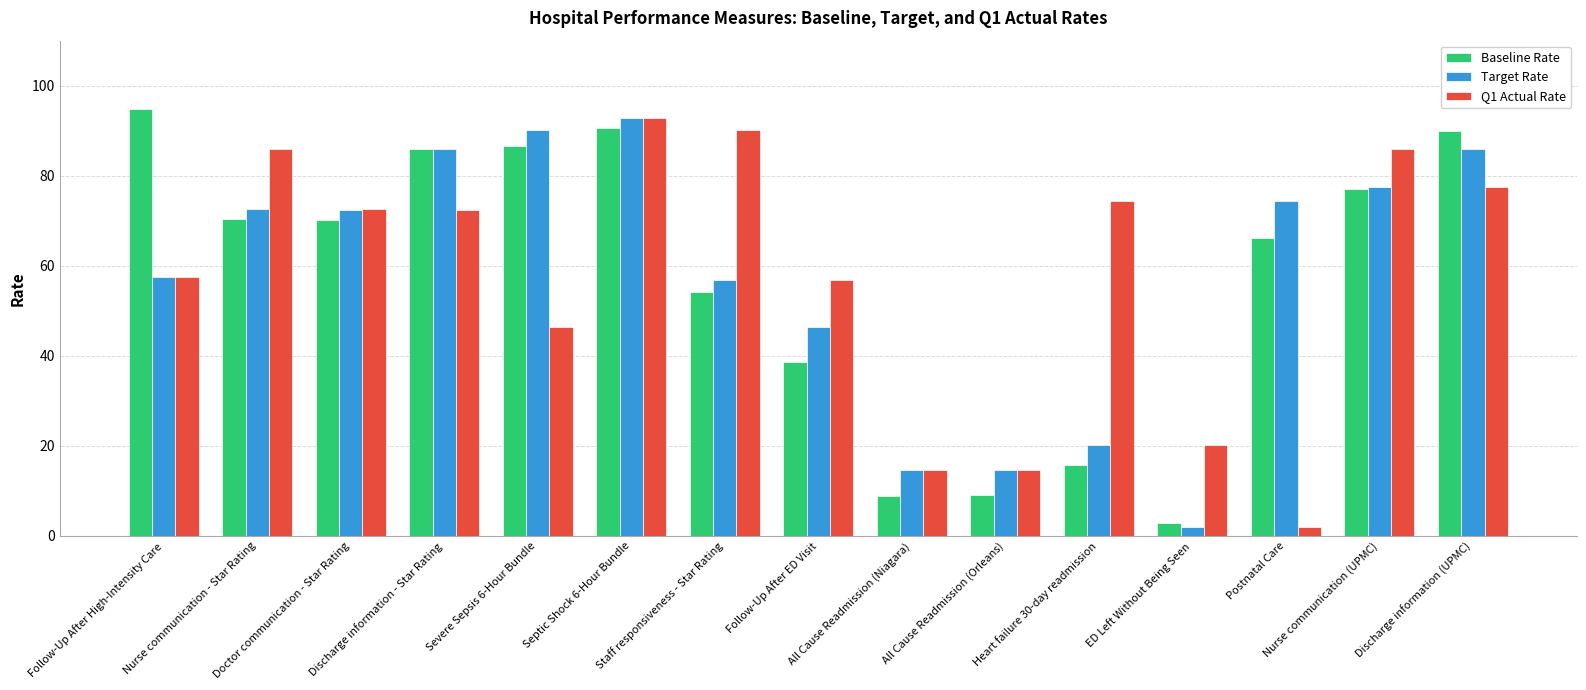

What is the average value of the Baseline Rate series?

57.4